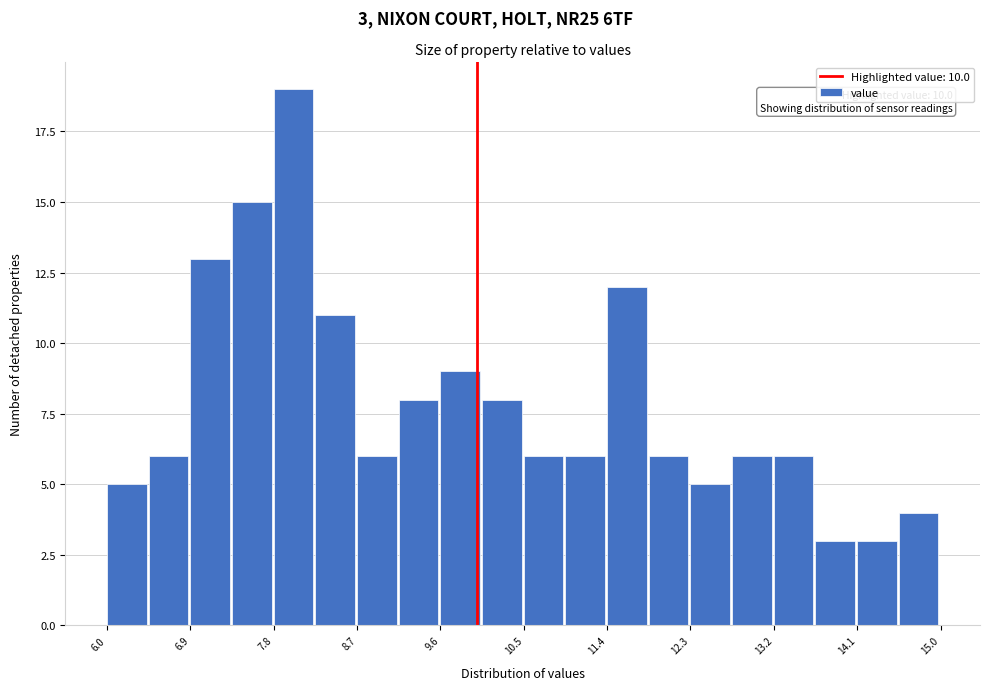

Which range on the x-axis has the tallest bar?

7.80 to 8.25